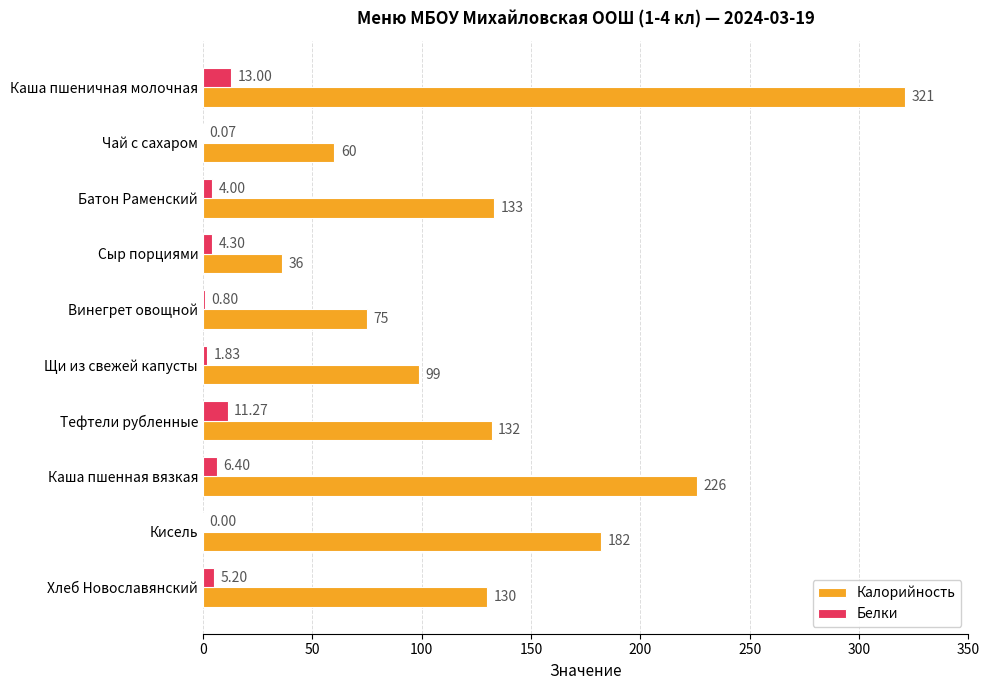

Which series changed the most between Щи из свежей капусты and Хлеб Новославянский?

Калорийность